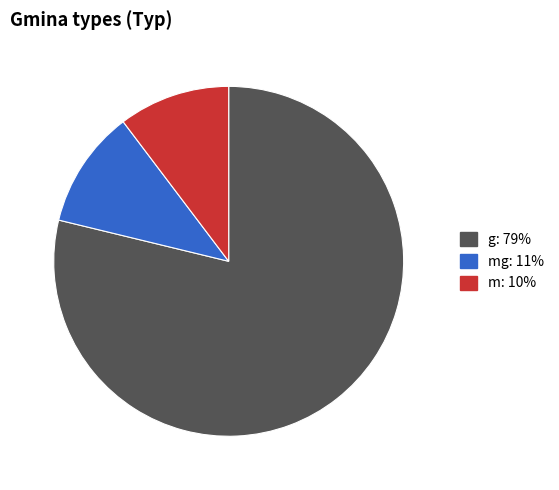

True or false: m: 10% accounts for 10% of the total.

True